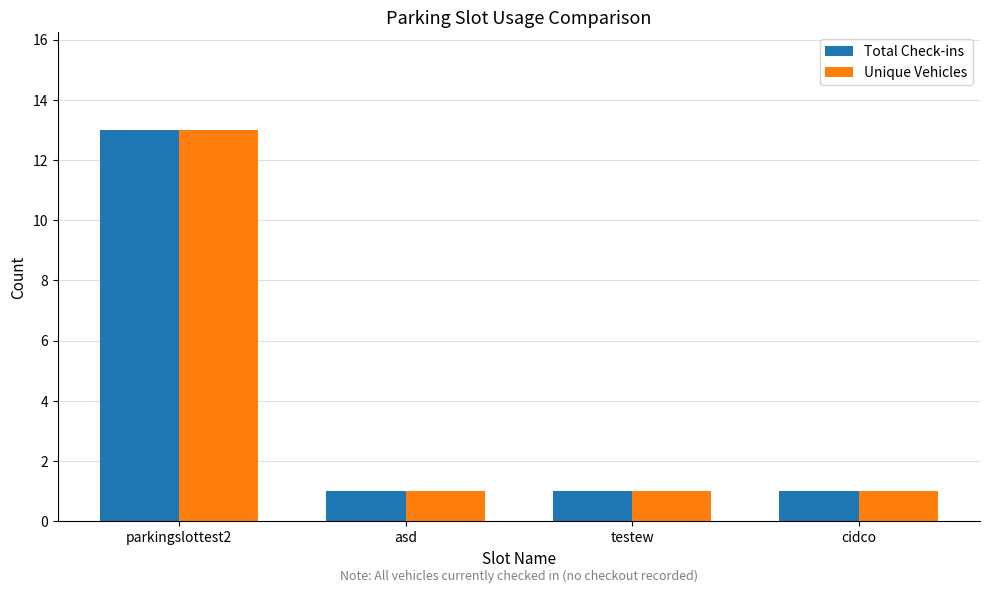

True or false: Total Check-ins has a value of 1 at cidco.

True